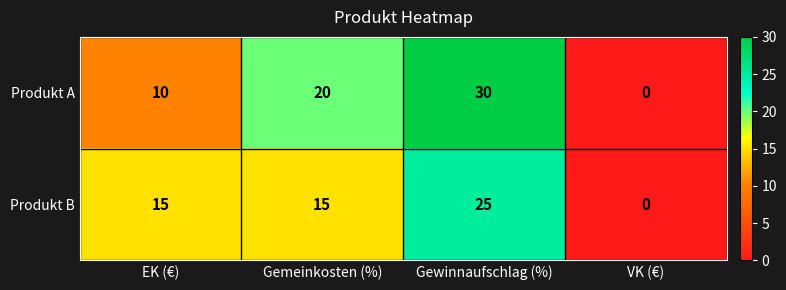

The Produkt B series shows 15 at EK (€). True or false?

True